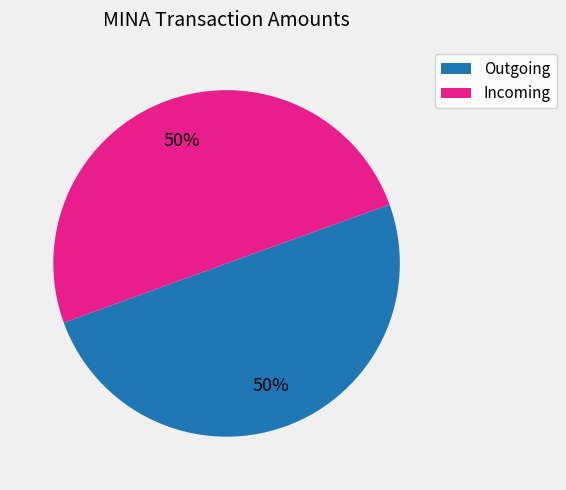

To the nearest percent, what is the average slice percentage?

50%